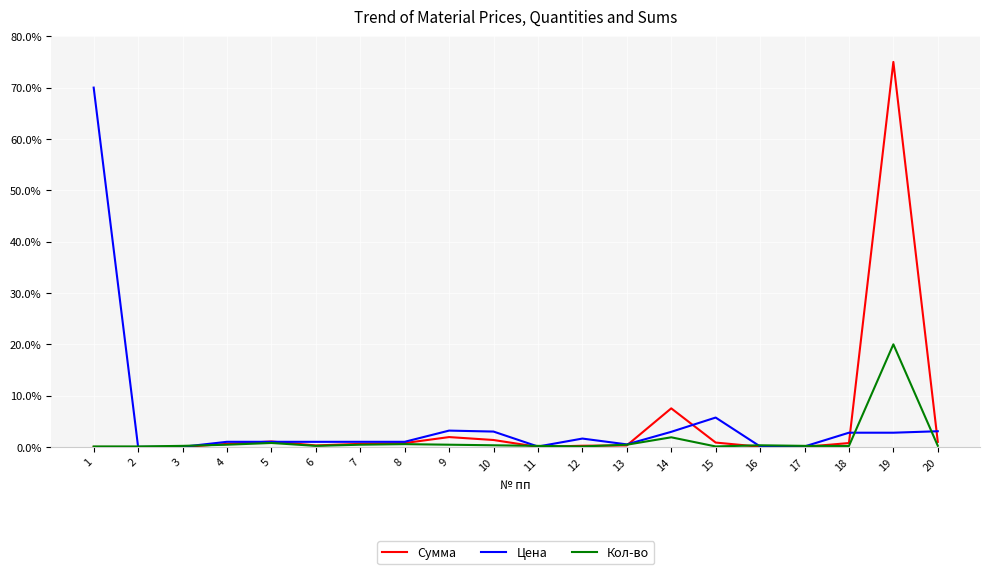

Is it true that Сумма equals 0.2 at 12?

True